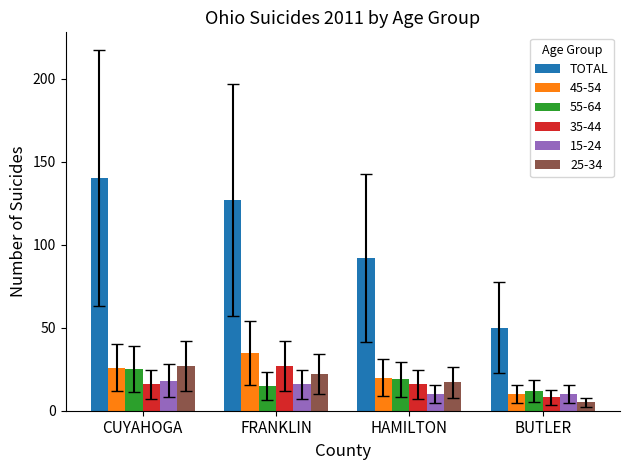

What is the label of the 1st bar from the right?

BUTLER